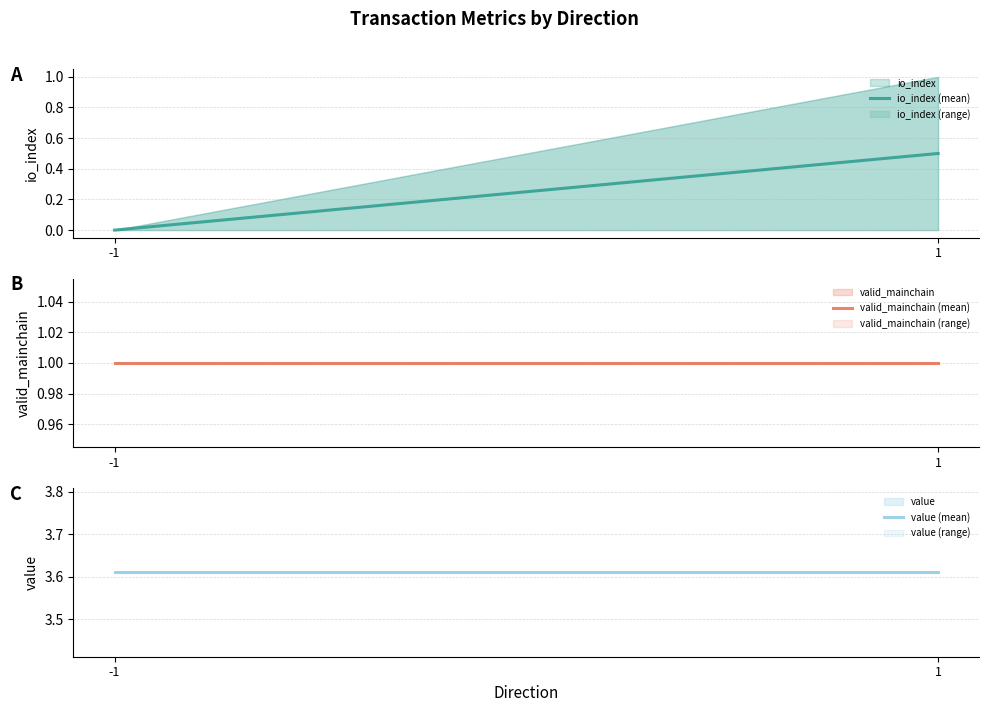

Rank the series by their average value, from highest to lowest.

value (mean), valid_mainchain (mean), io_index (mean)